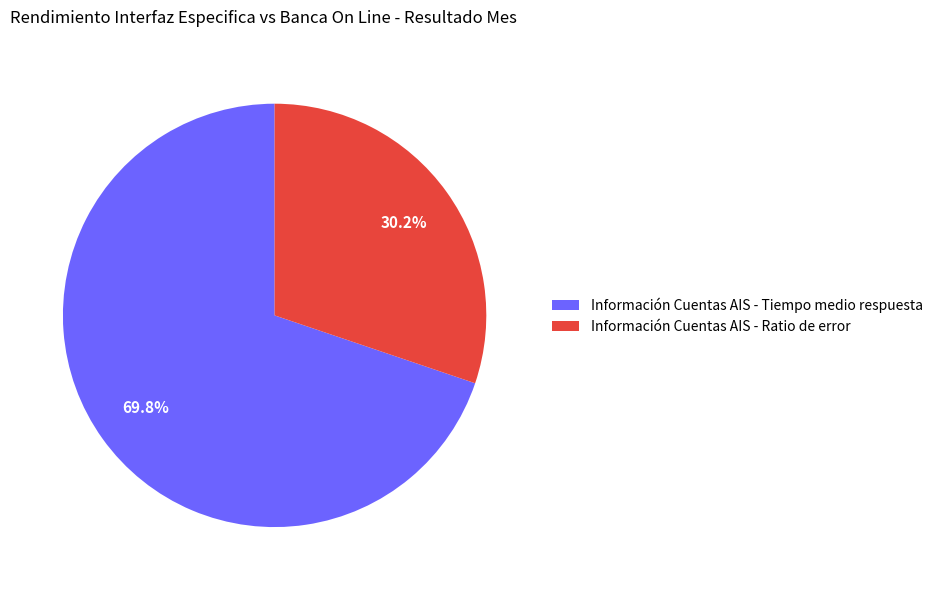

To the nearest percent, what is the average slice percentage?

50%